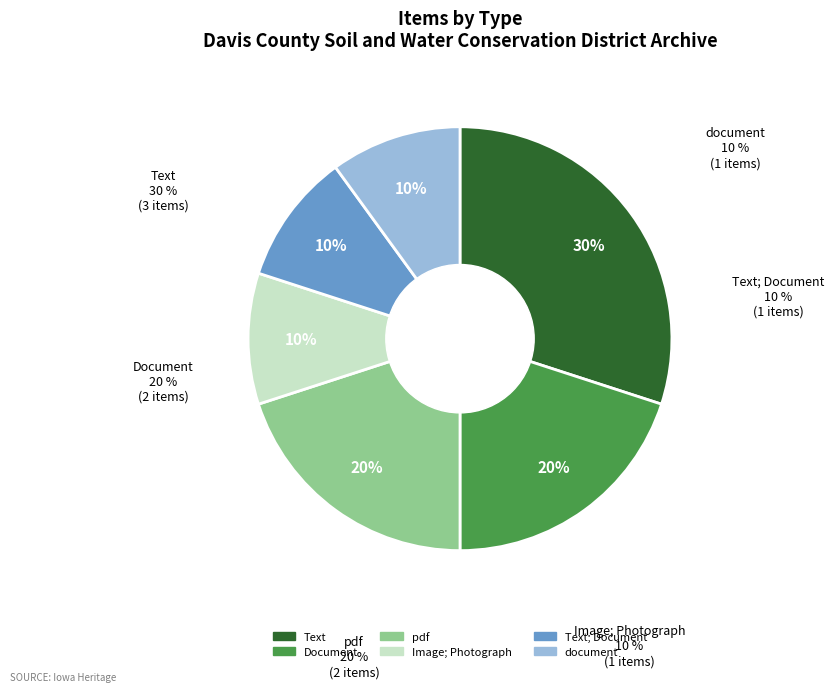

What is the largest slice in the pie chart?

Text